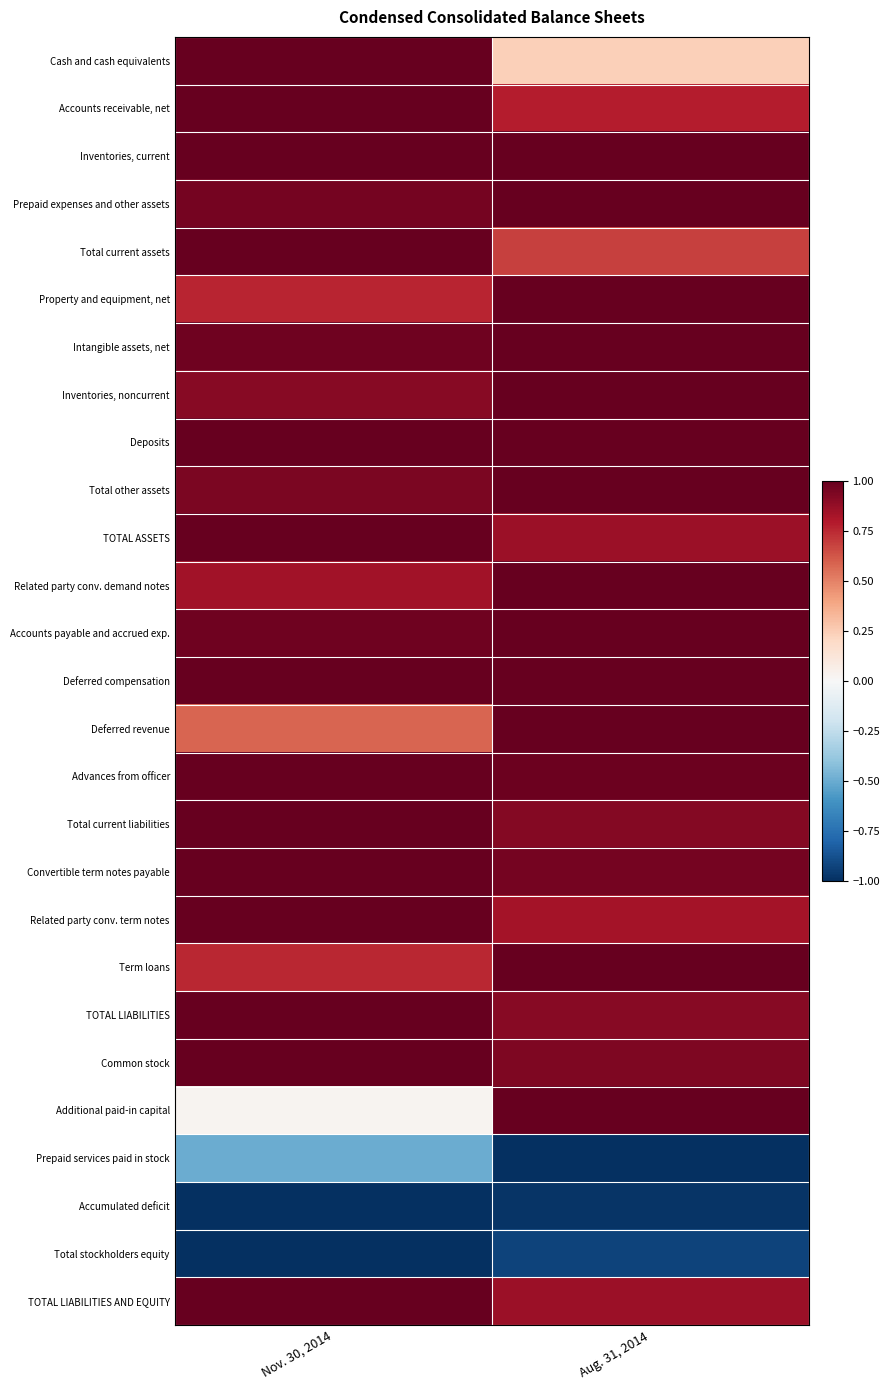

Reading left to right, list all the values displayed in this chart.

Cash and cash equivalents: Nov. 30, 2014=1.0	Aug. 31, 2014=0.2
Accounts receivable, net: Nov. 30, 2014=1.0	Aug. 31, 2014=0.8
Inventories, current: Nov. 30, 2014=1.0	Aug. 31, 2014=1.0
Prepaid expenses and other assets: Nov. 30, 2014=1.0	Aug. 31, 2014=1.0
Total current assets: Nov. 30, 2014=1.0	Aug. 31, 2014=0.7
Property and equipment, net: Nov. 30, 2014=0.8	Aug. 31, 2014=1.0
Intangible assets, net: Nov. 30, 2014=1.0	Aug. 31, 2014=1.0
Inventories, noncurrent: Nov. 30, 2014=0.9	Aug. 31, 2014=1.0
Deposits: Nov. 30, 2014=1.0	Aug. 31, 2014=1.0
Total other assets: Nov. 30, 2014=0.9	Aug. 31, 2014=1.0
TOTAL ASSETS: Nov. 30, 2014=1.0	Aug. 31, 2014=0.9
Related party conv. demand notes: Nov. 30, 2014=0.8	Aug. 31, 2014=1.0
Accounts payable and accrued exp.: Nov. 30, 2014=1.0	Aug. 31, 2014=1.0
Deferred compensation: Nov. 30, 2014=1.0	Aug. 31, 2014=1.0
Deferred revenue: Nov. 30, 2014=0.6	Aug. 31, 2014=1.0
Advances from officer: Nov. 30, 2014=1.0	Aug. 31, 2014=1.0
Total current liabilities: Nov. 30, 2014=1.0	Aug. 31, 2014=0.9
Convertible term notes payable: Nov. 30, 2014=1.0	Aug. 31, 2014=1.0
Related party conv. term notes: Nov. 30, 2014=1.0	Aug. 31, 2014=0.8
Term loans: Nov. 30, 2014=0.8	Aug. 31, 2014=1.0
TOTAL LIABILITIES: Nov. 30, 2014=1.0	Aug. 31, 2014=0.9
Common stock: Nov. 30, 2014=1.0	Aug. 31, 2014=0.9
Additional paid-in capital: Nov. 30, 2014=0.0	Aug. 31, 2014=1.0
Prepaid services paid in stock: Nov. 30, 2014=-0.5	Aug. 31, 2014=-1.0
Accumulated deficit: Nov. 30, 2014=-1.0	Aug. 31, 2014=-1.0
Total stockholders equity: Nov. 30, 2014=-1.0	Aug. 31, 2014=-0.9
TOTAL LIABILITIES AND EQUITY: Nov. 30, 2014=1.0	Aug. 31, 2014=0.9